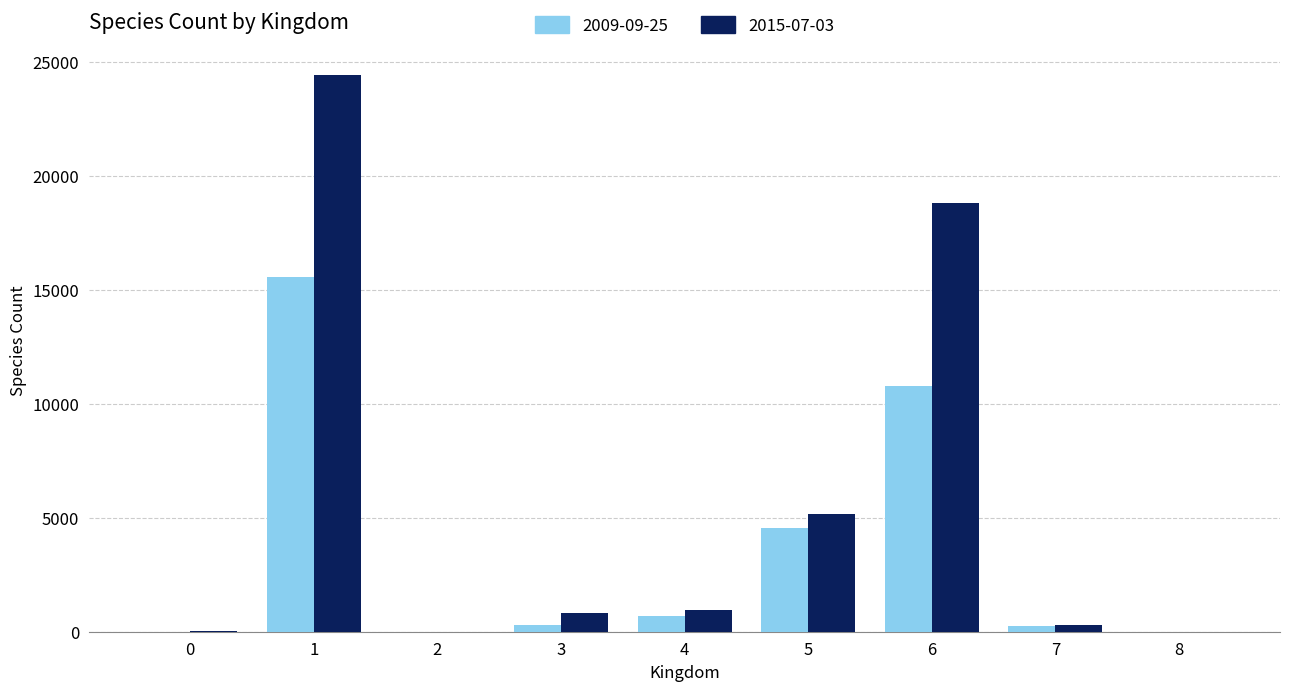

Are the bars grouped side by side (vs. stacked)?

Yes